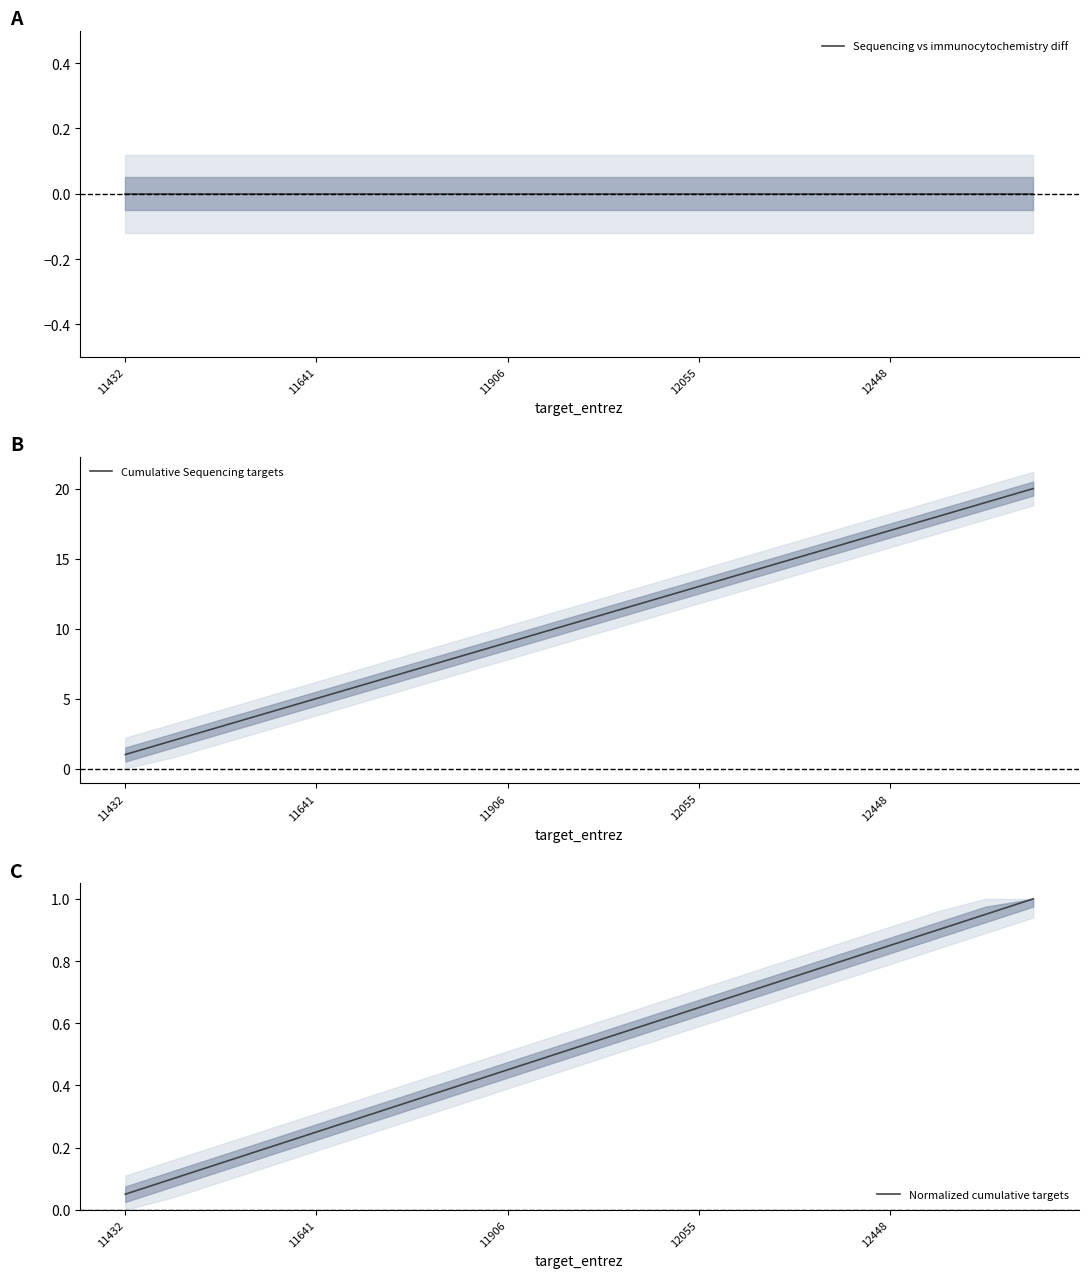

What is the difference between the maximum and second lowest values in the Normalized cumulative targets series?

0.9